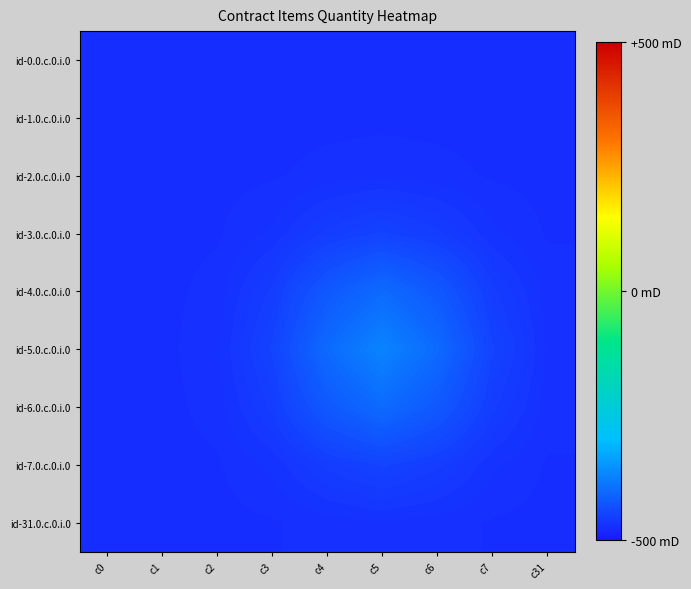

What is the total value across all series at c31?

293.6